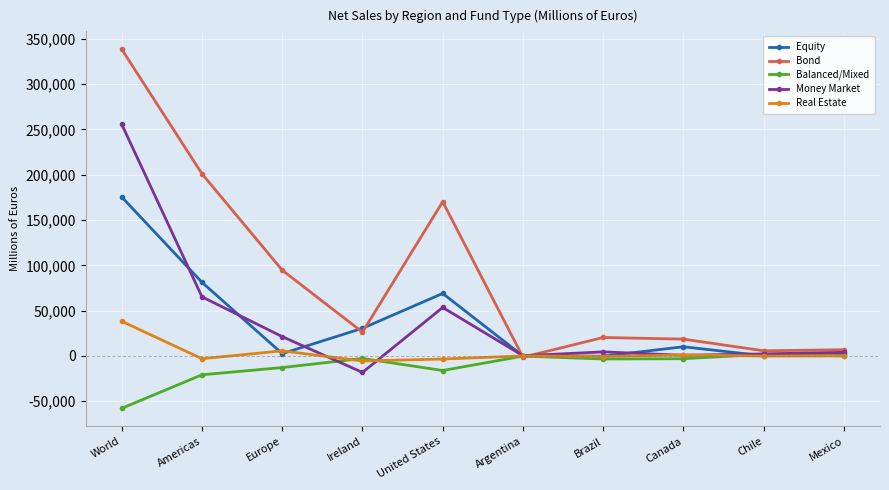

Where does the Real Estate series first go above 0?

World